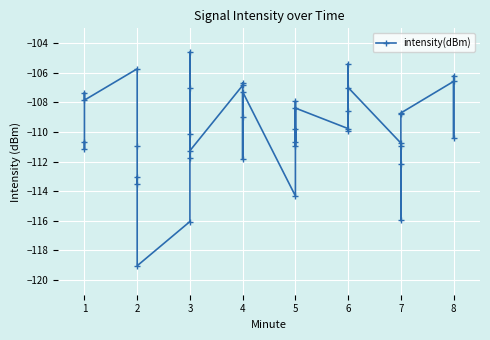

How many values are below -109?

22